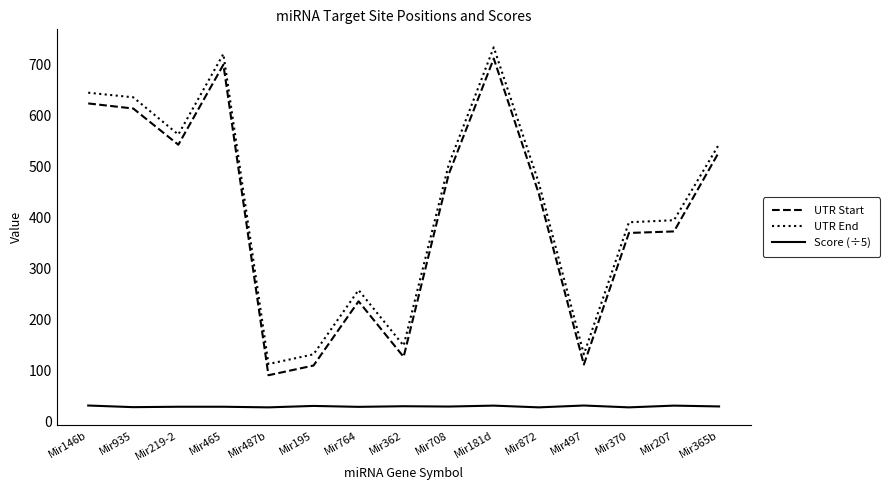

What is the difference between the UTR End values at Mir365b and Mir497?

412.0